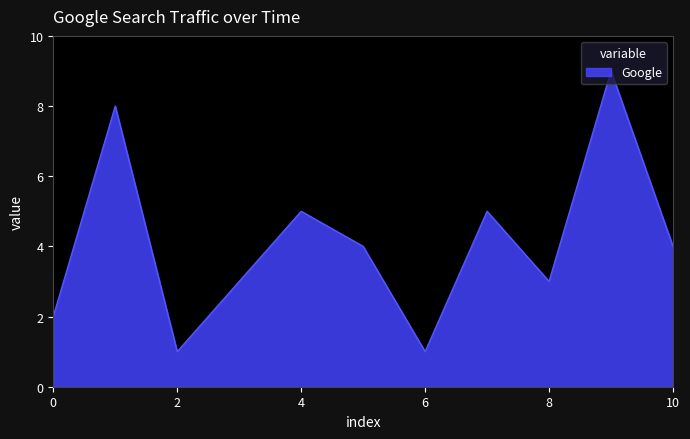

What is the greatest value displayed?

9